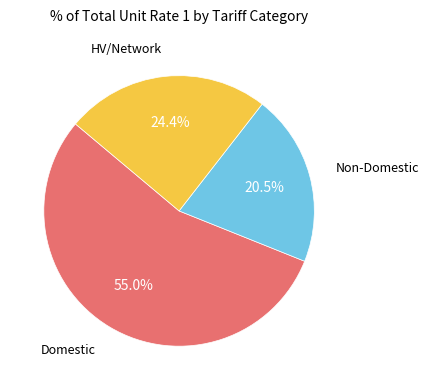

How many slices are in this pie chart?

3